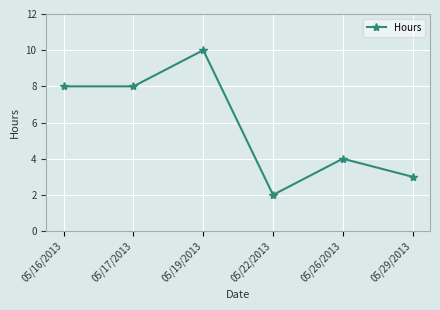

How many values are below 8?

3